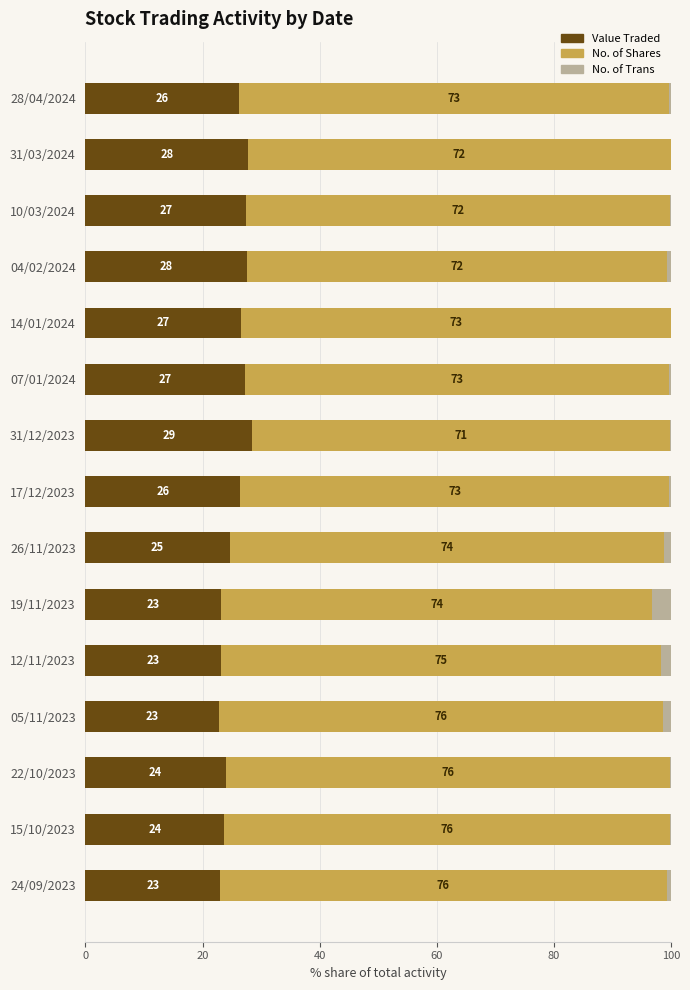

Is it true that Value Traded equals 9.0 at 26/11/2023?

False